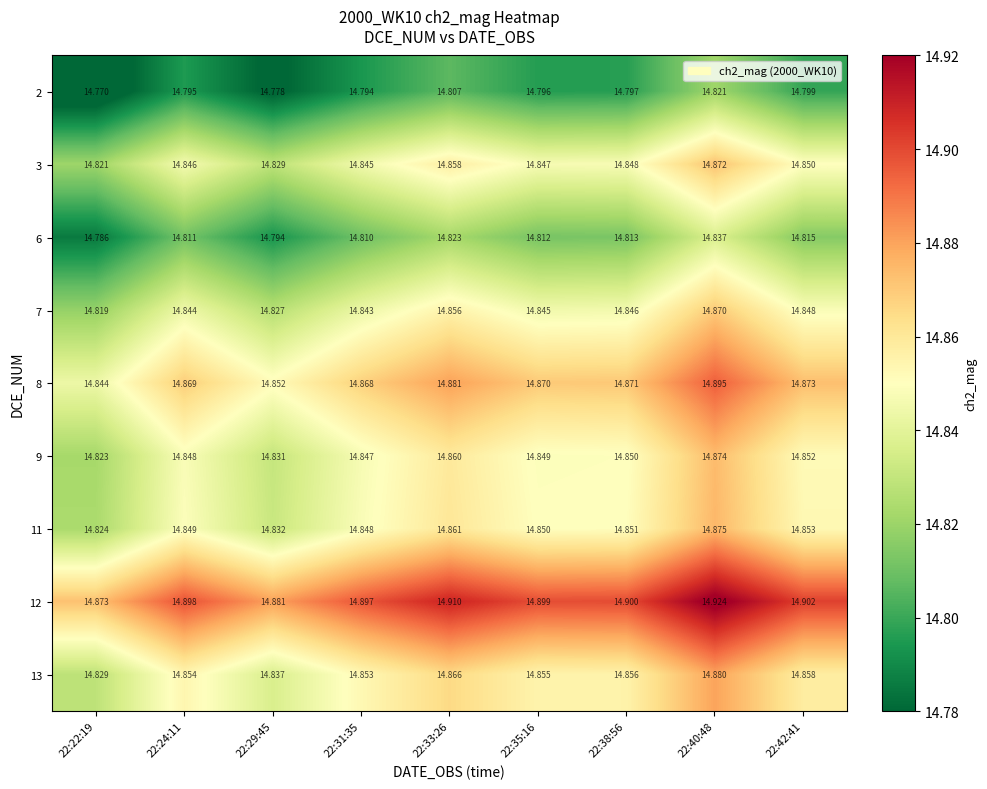

Is the value of 6 at 22:22:19 greater than the value of 9 at 22:24:11?

No